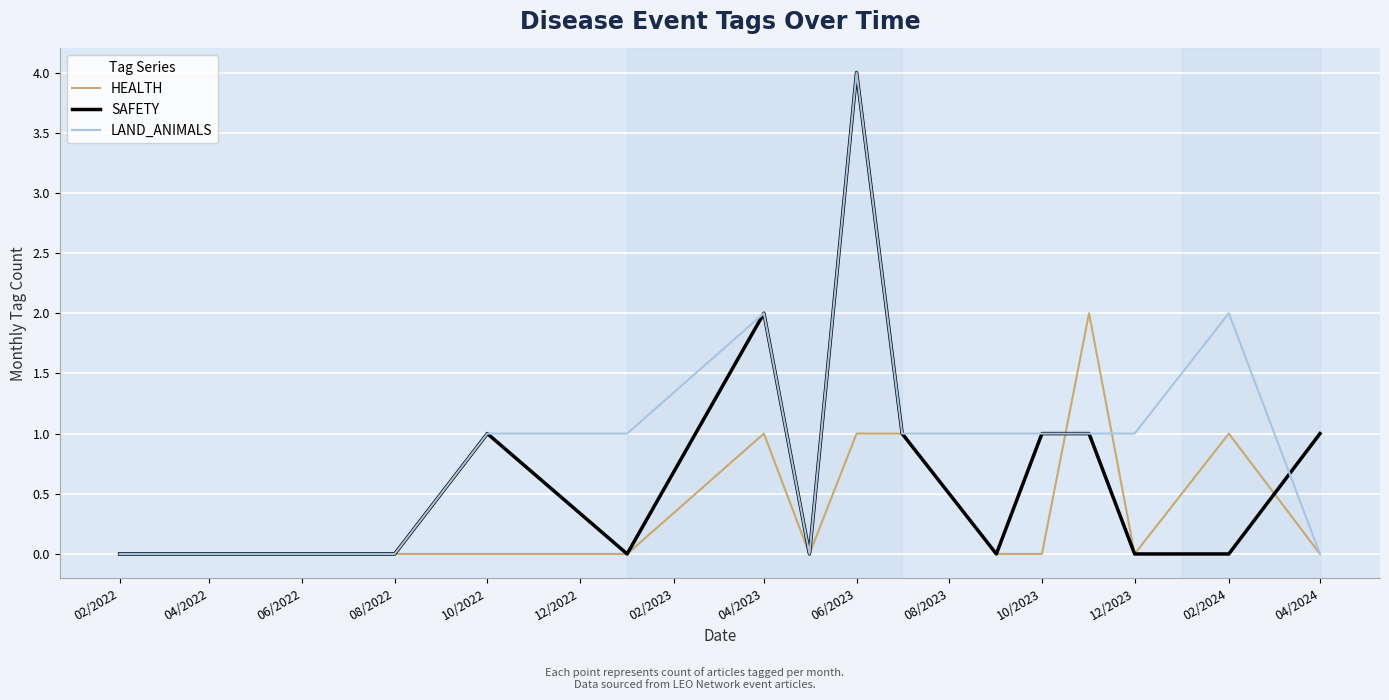

Reading right to left, extract all data points from this chart.

HEALTH: 0	1	0	2	0	0	1	1	0	1	0	0	0	0	0	0	0	0	0
SAFETY: 1	0	0	1	1	0	1	4	0	2	0	1	0	0	0	0	0	0	0
LAND_ANIMALS: 0	2	1	1	1	1	1	4	0	2	1	1	0	0	0	0	0	0	0